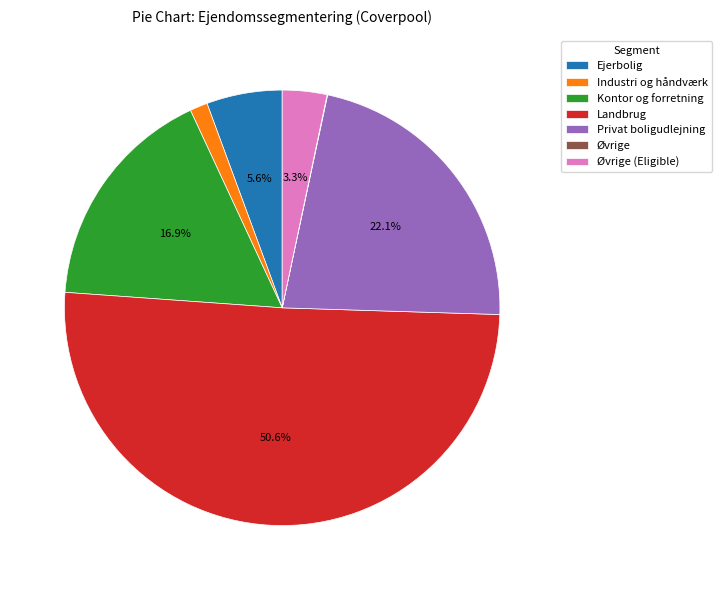

Which category has the biggest portion of the pie?

Landbrug